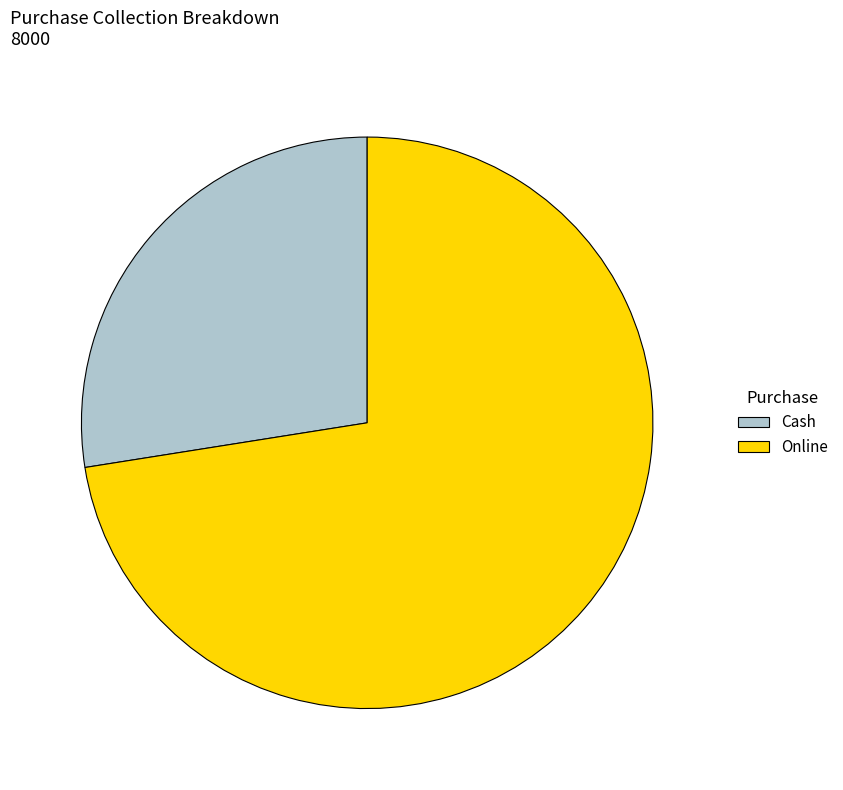

Does any single category account for the majority?

Yes